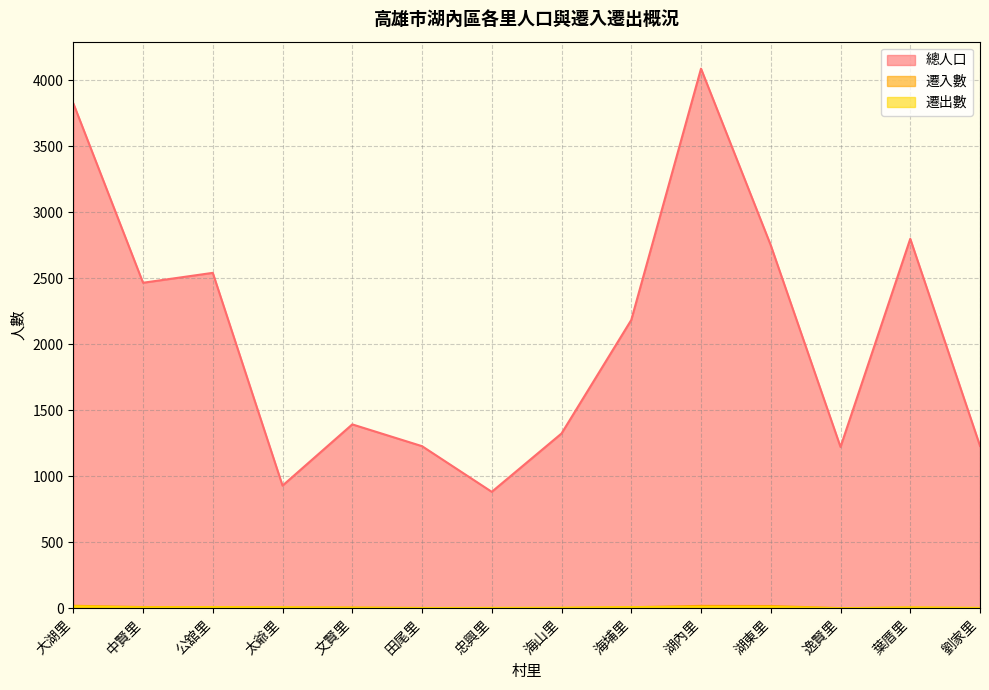

What is the value of the 遷入數 point at the 7th from the left?

1